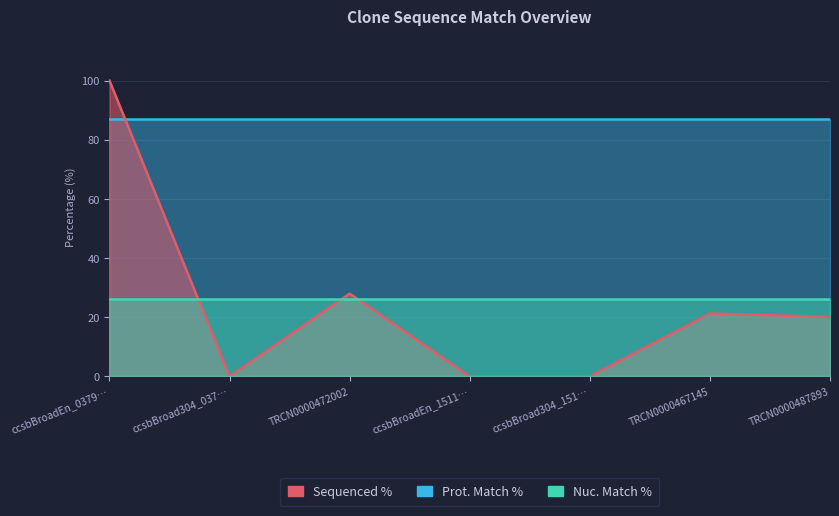

At which label does Prot. Match % reach its peak?

ccsbBroadEn_03795